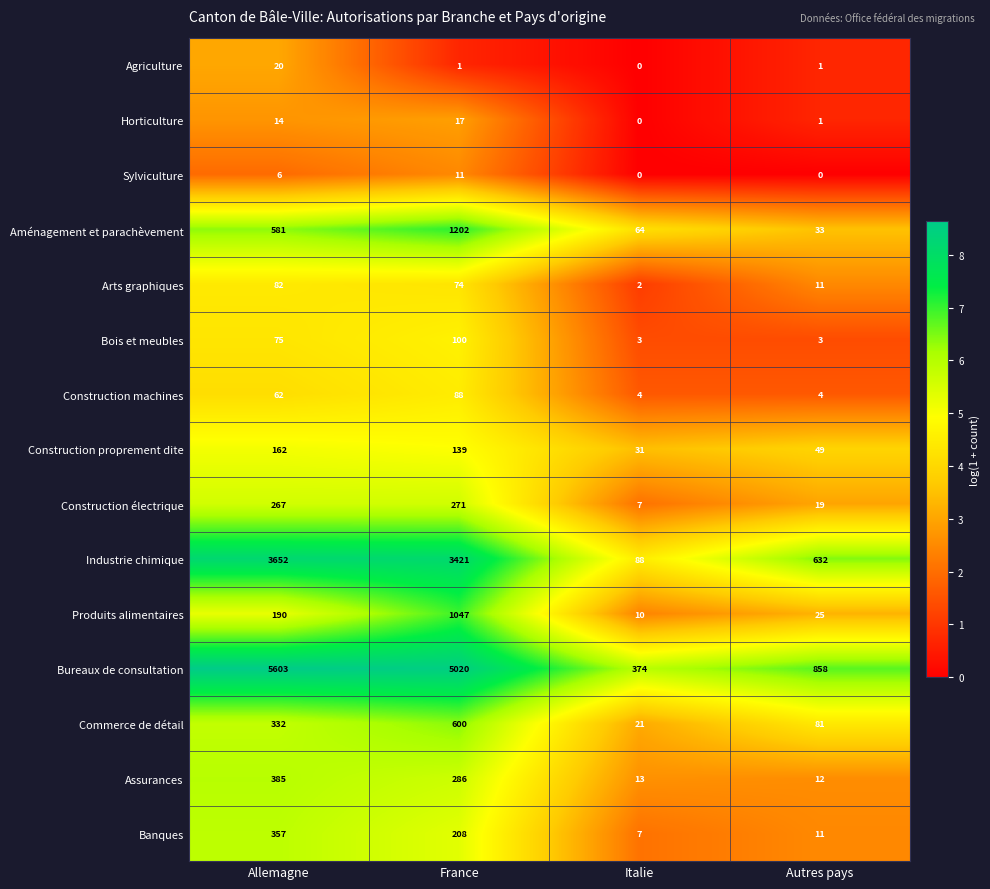

What is the maximum value shown in the chart?

5603